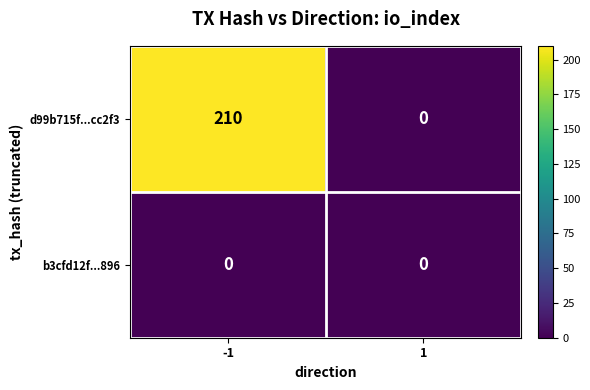

The value of d99b715f...cc2f3 at 1 is 134. True or false?

False